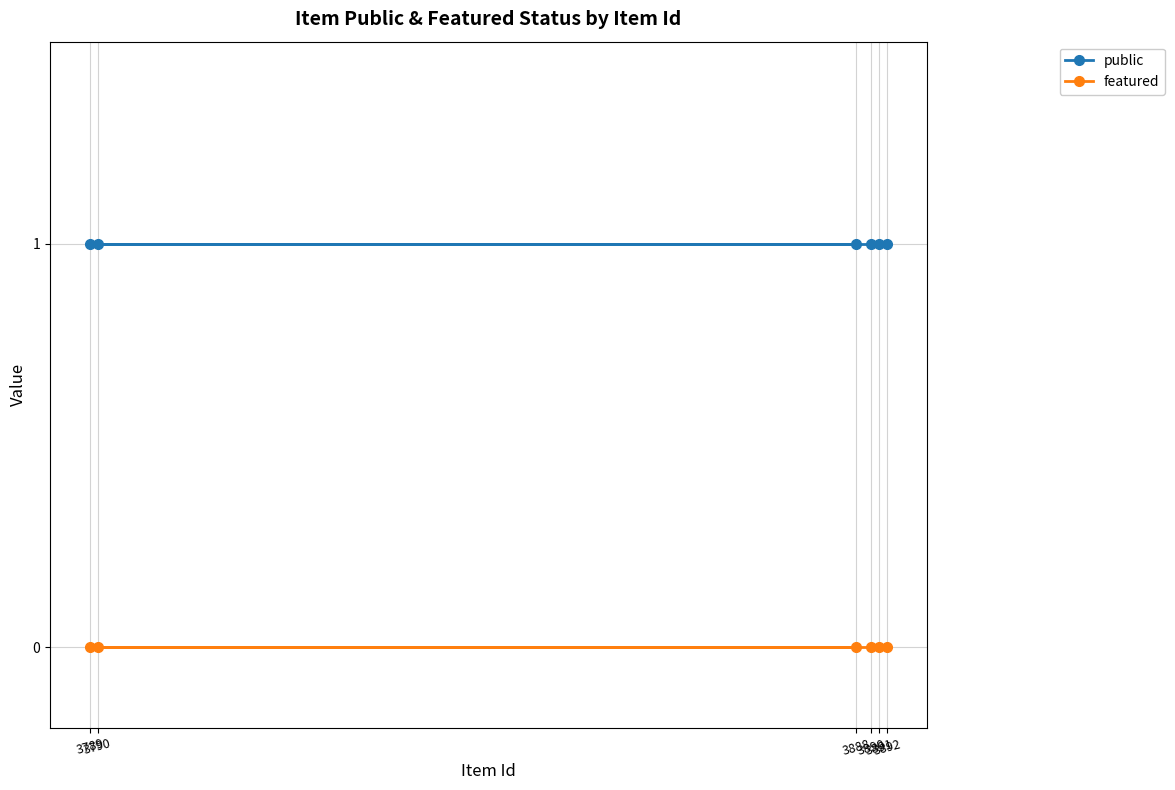

Which series has the largest total across all categories?

public